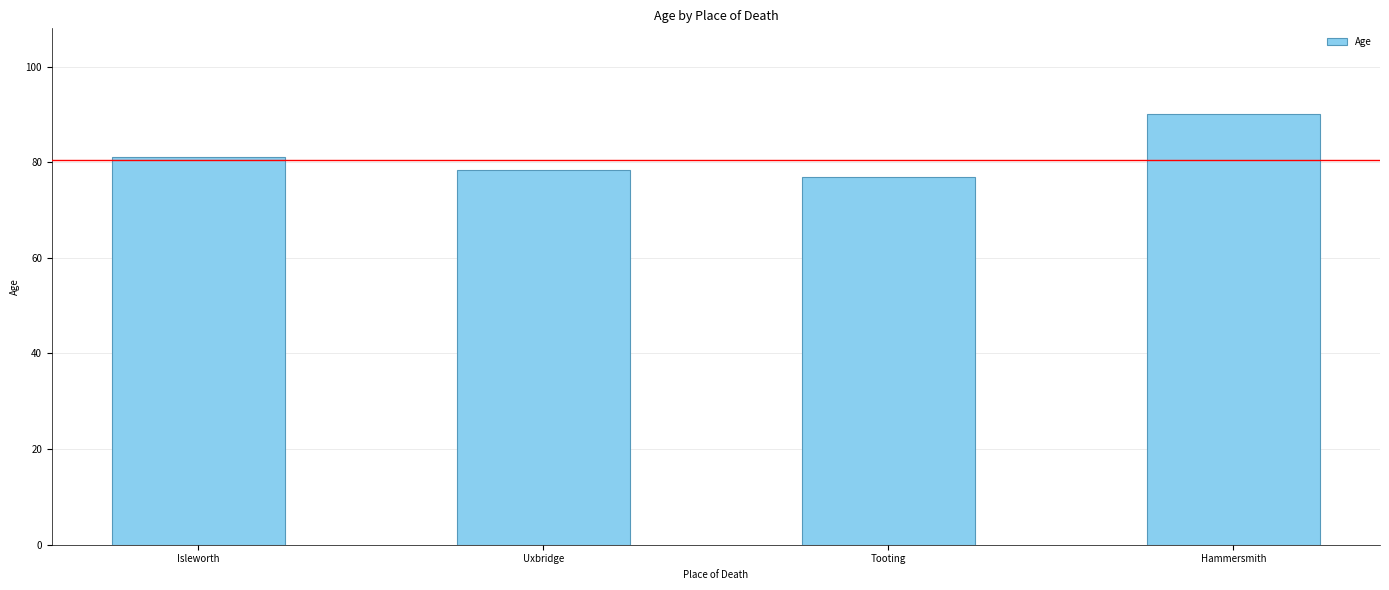

What is the minimum value shown in the chart?

77.0